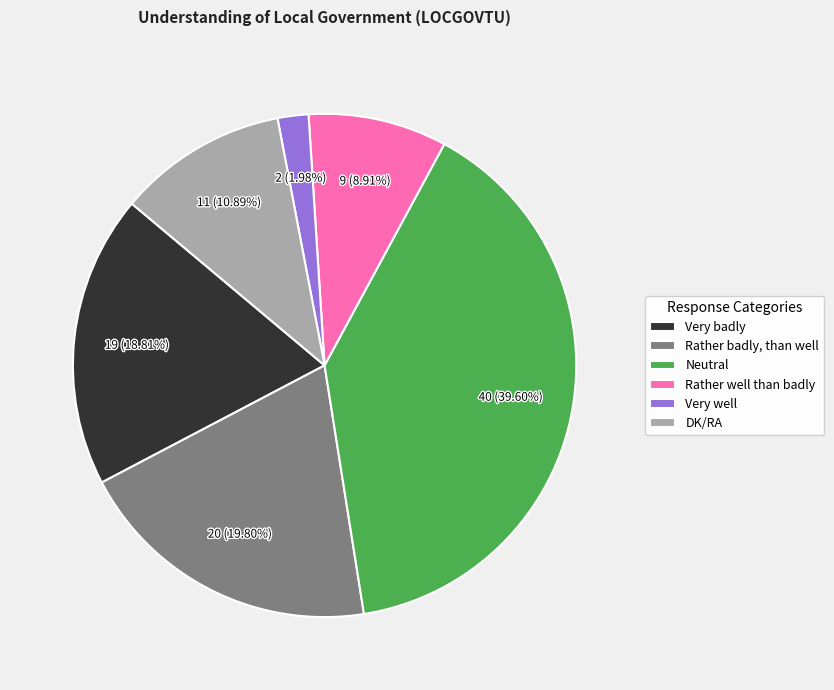

To the nearest percent, what is the average slice percentage?

17%